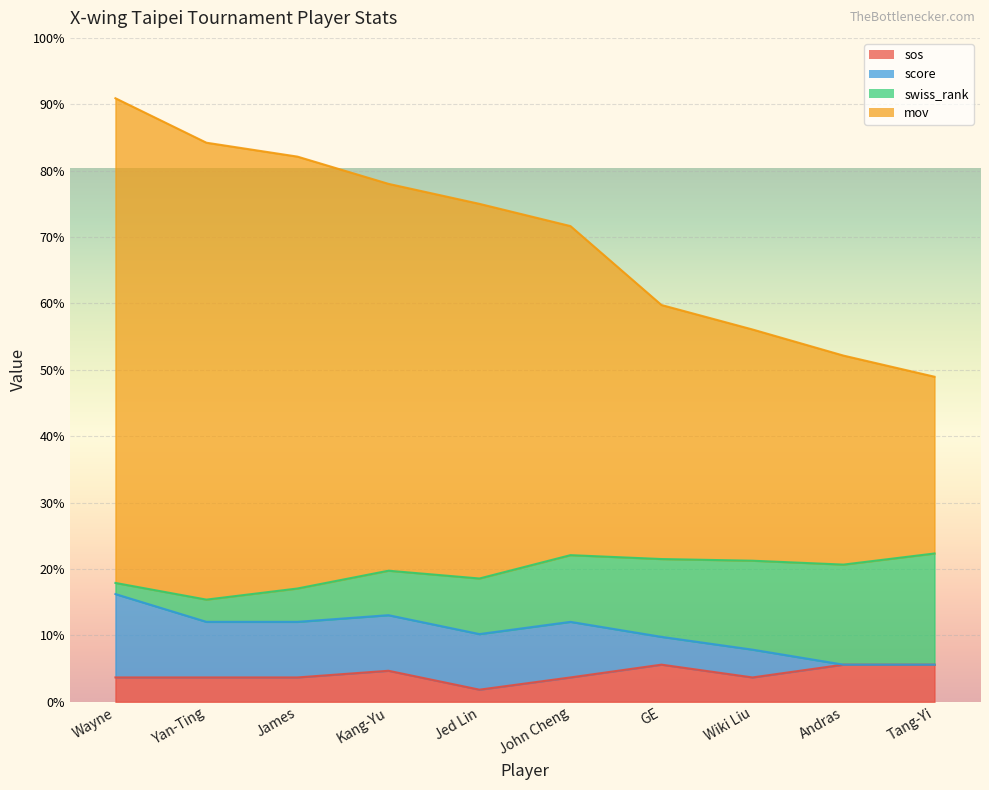

Does the chart display data point markers on the line(s)?

No